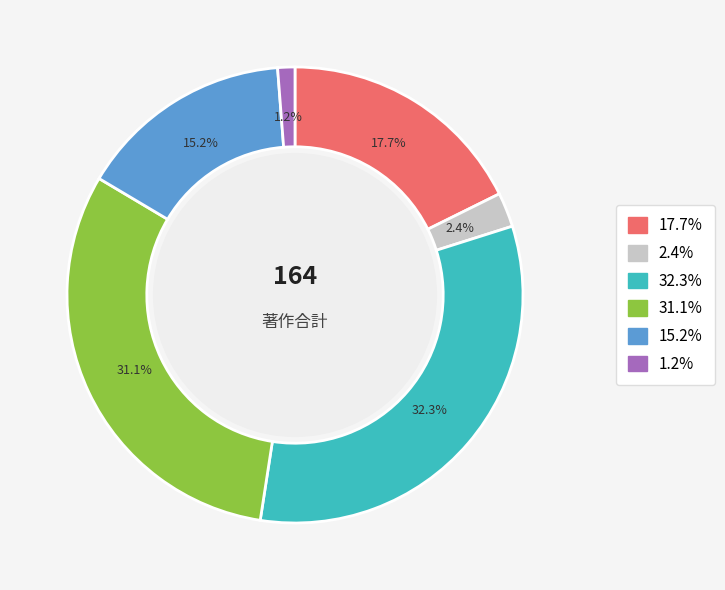

Is there any slice that represents more than half of the pie?

No